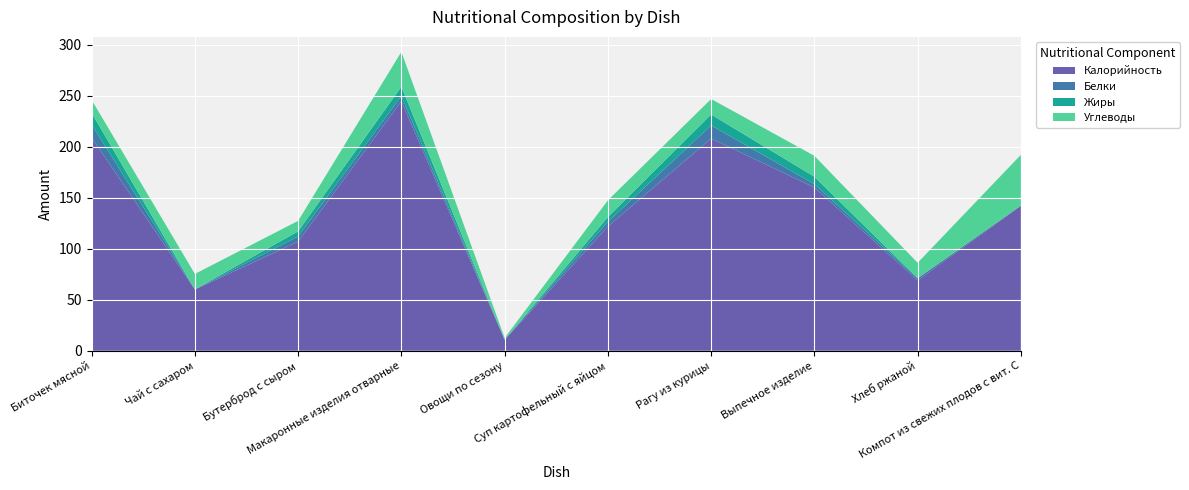

Reading left to right, extract all data points from this chart.

Калорийность: 208.8	60.0	107.0	244.5	10.6	121.8	208.0	160.0	69.0	142.0
Белки: 12.7	0.2	5.0	5.1	0.4	4.6	12.8	3.3	2.0	0.4
Жиры: 11.5	0.1	5.0	9.1	0.1	4.6	10.7	7.2	0.3	0.0
Углеводы: 12.8	15.0	10.3	34.2	1.5	16.4	15.2	20.5	14.9	49.6